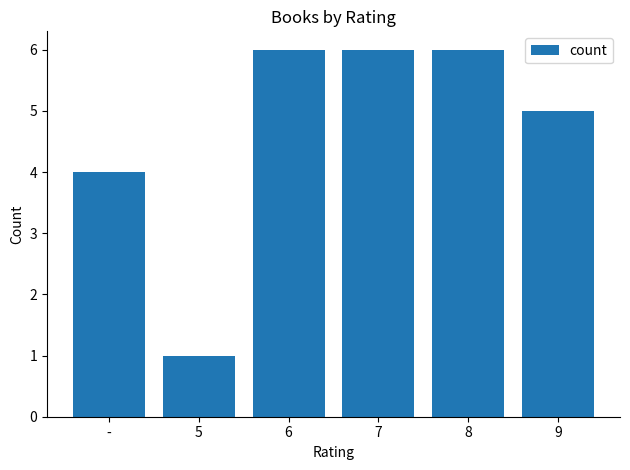

What is the sum of the values at 9 and 7?

11